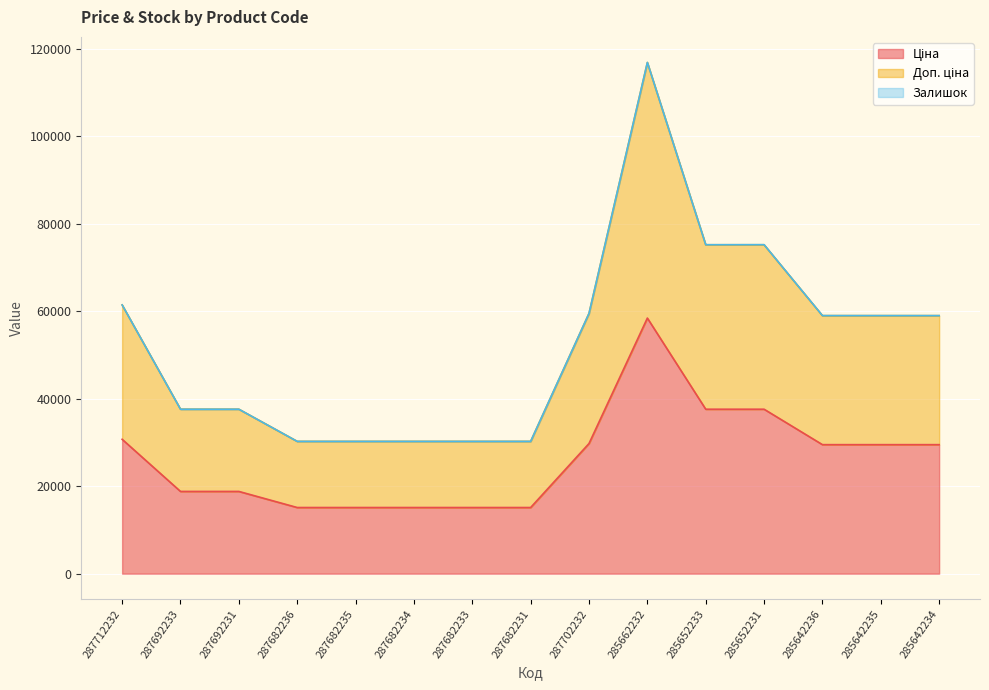

The value of Доп. ціна at 287682235 is 16783.4. True or false?

False